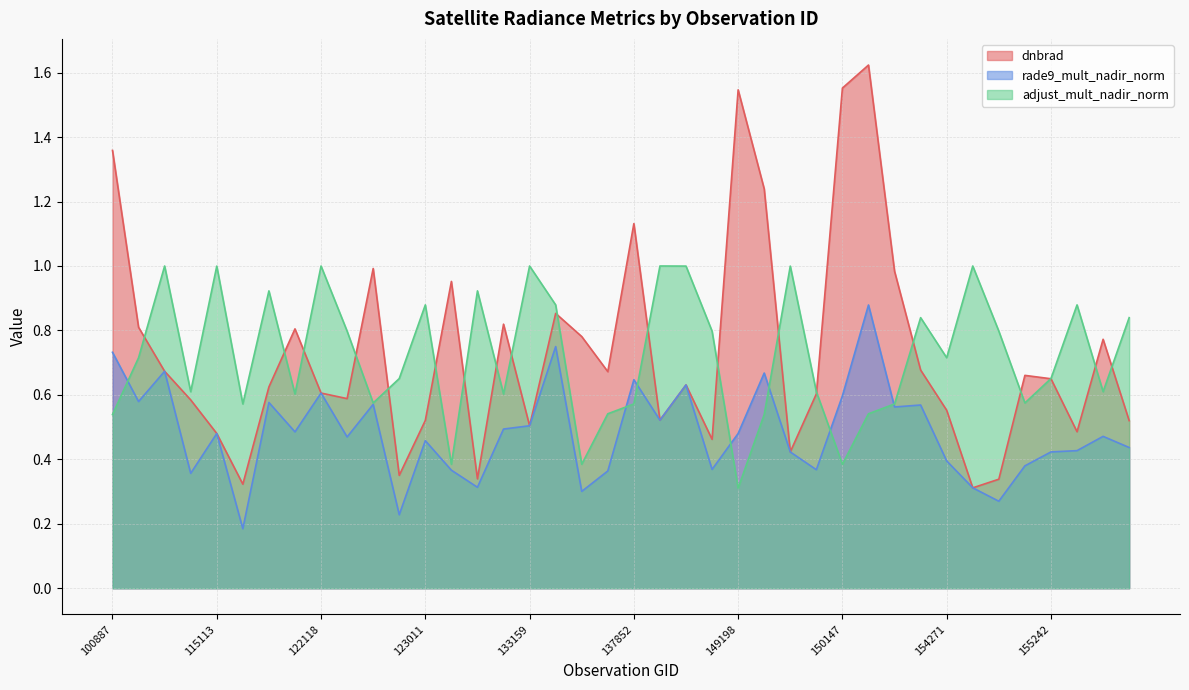

What is the total value across all series at 150533?

2.1